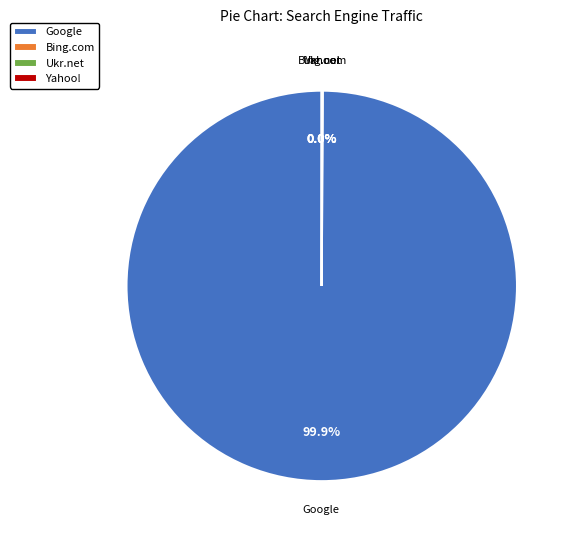

Which slice represents more than half of the pie?

Google